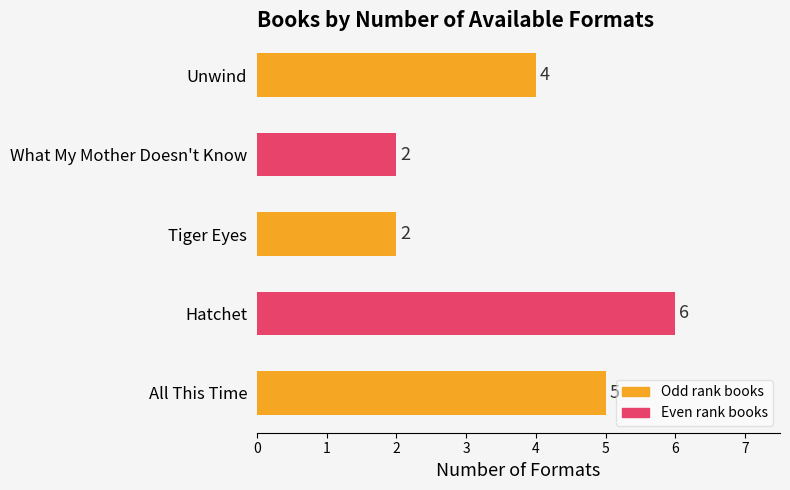

Is it true that the value at What My Mother Doesn't Know is 3?

False